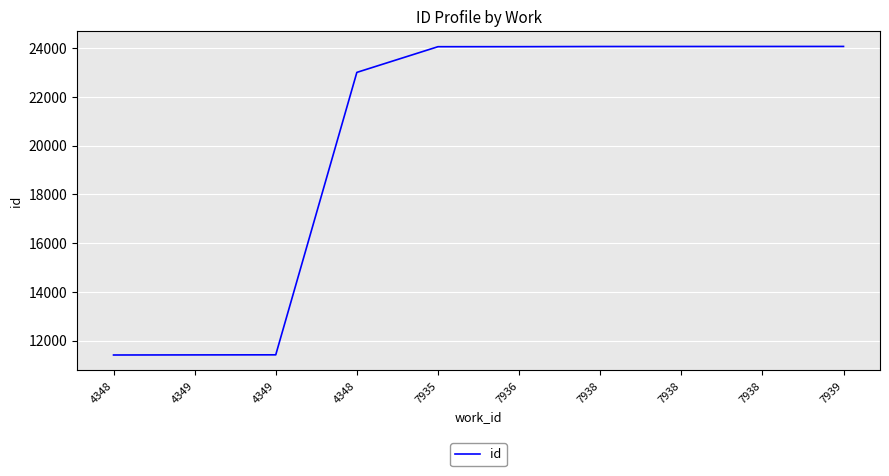

Does the chart display data point markers on the line(s)?

No